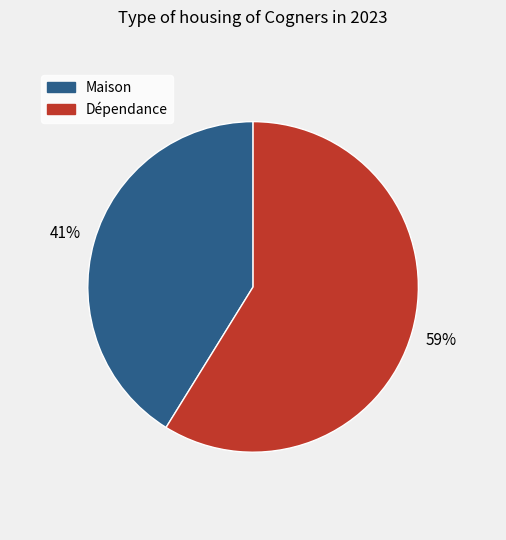

Is there a majority slice in this chart?

Yes